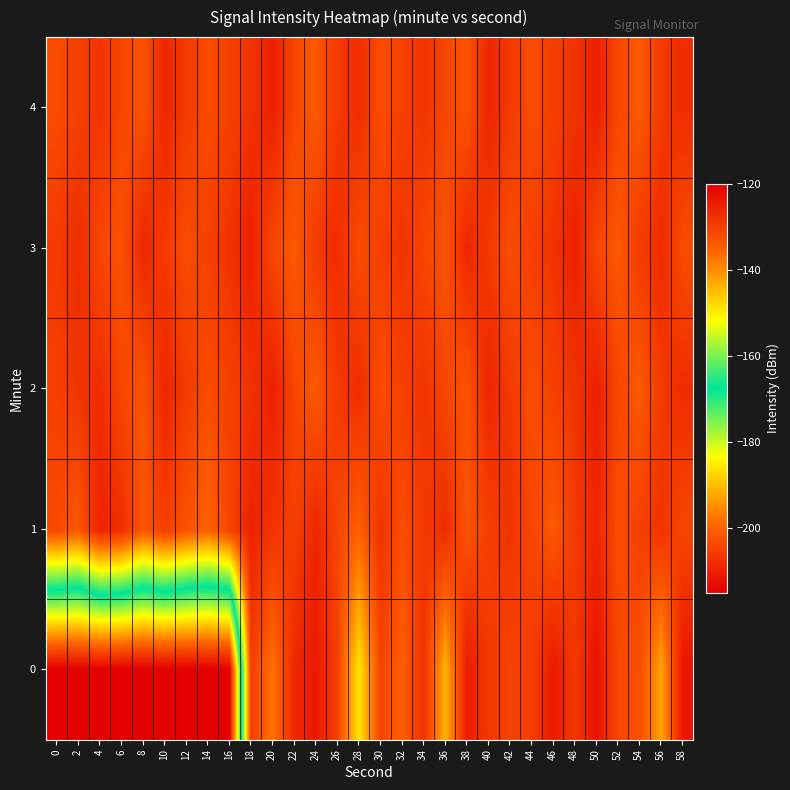

What is the spread (max minus min) of values at 54?

5.0